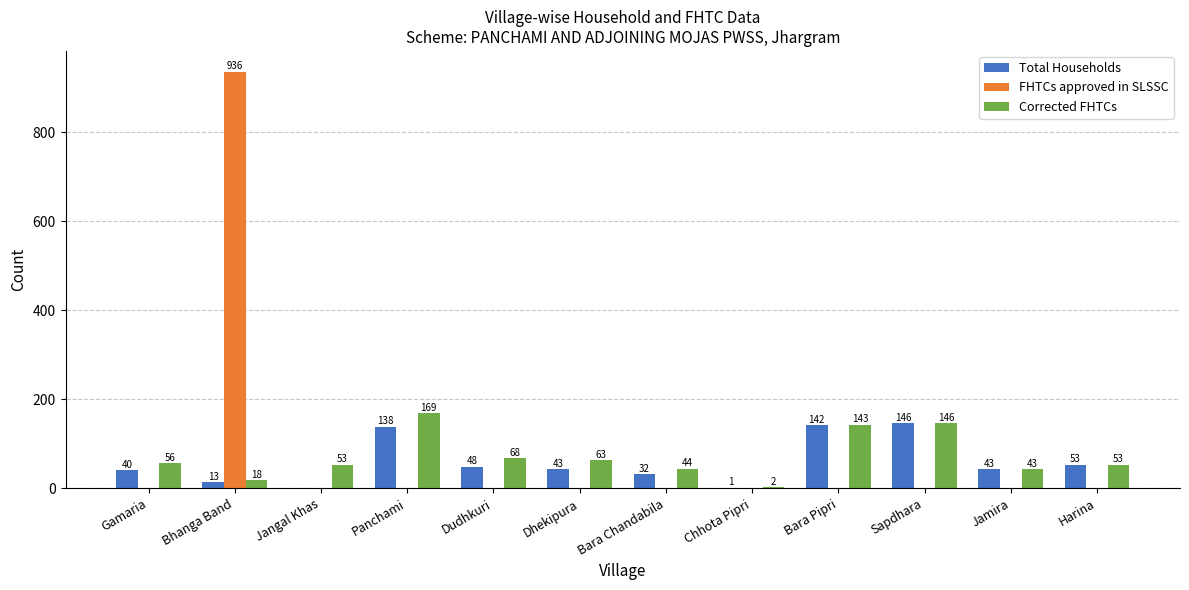

How many positive values does the Total Households series have?

11